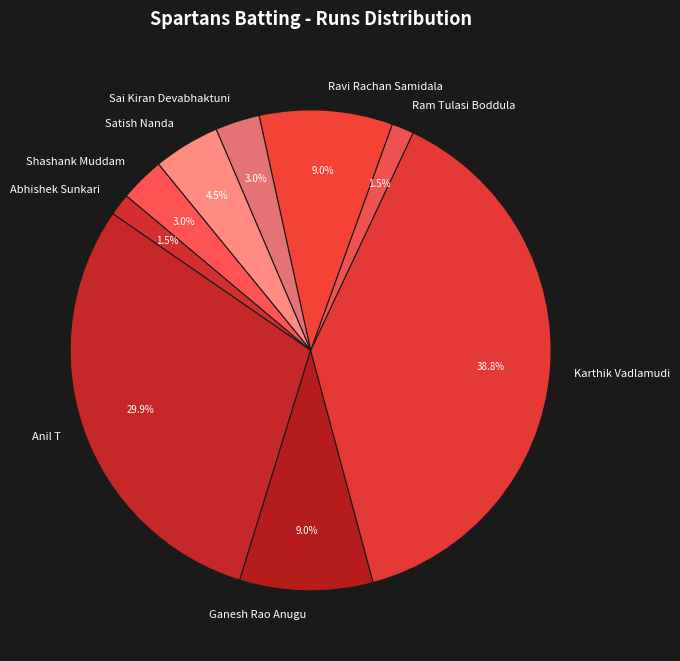

Between Anil T and Karthik Vadlamudi, which is larger?

Karthik Vadlamudi